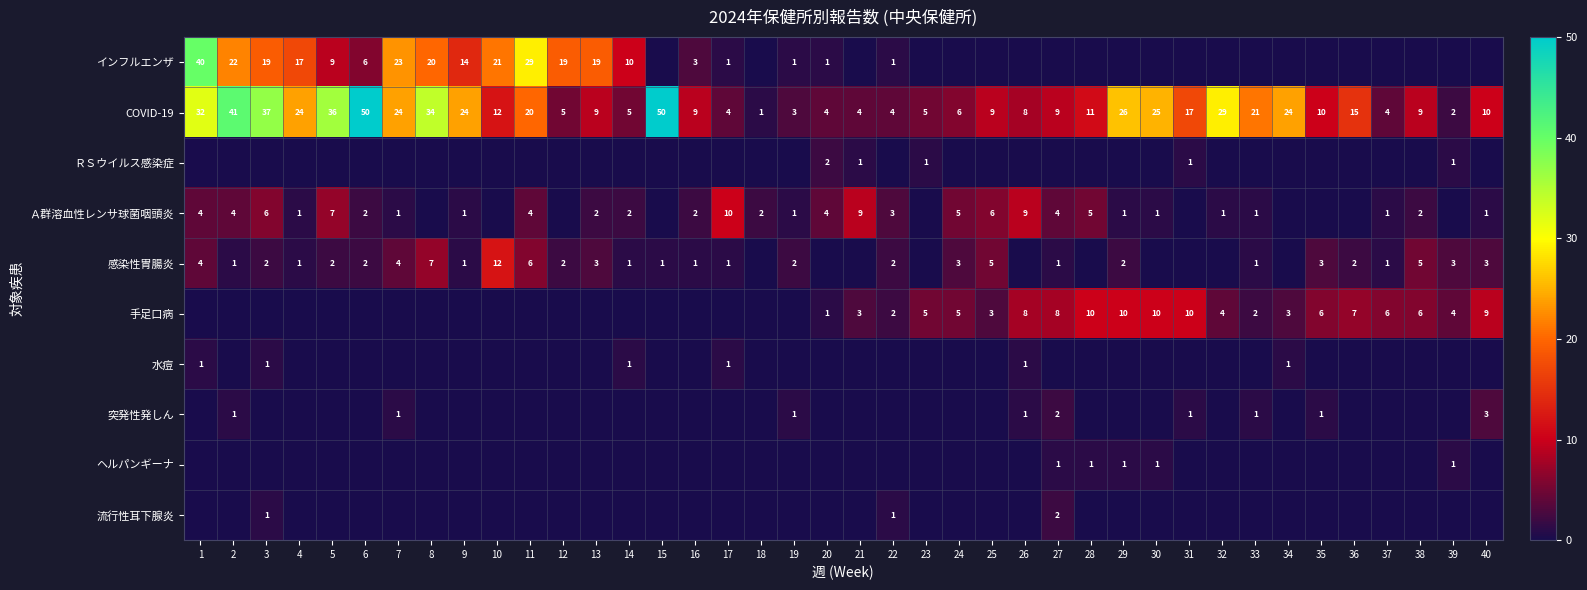

Which series has the largest range (max minus min)?

COVID-19